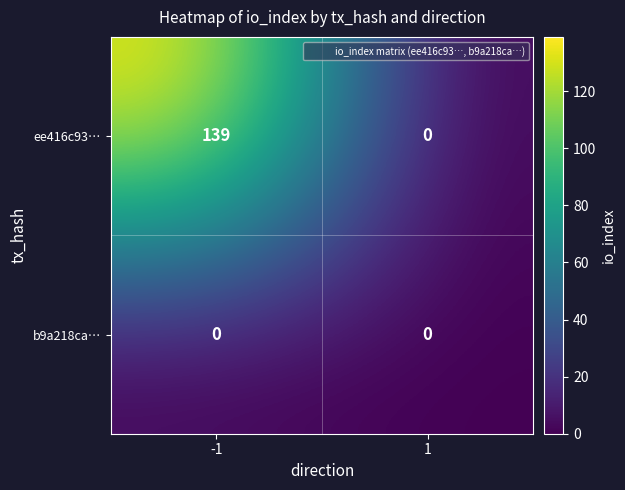

What is the maximum value shown in the chart?

139